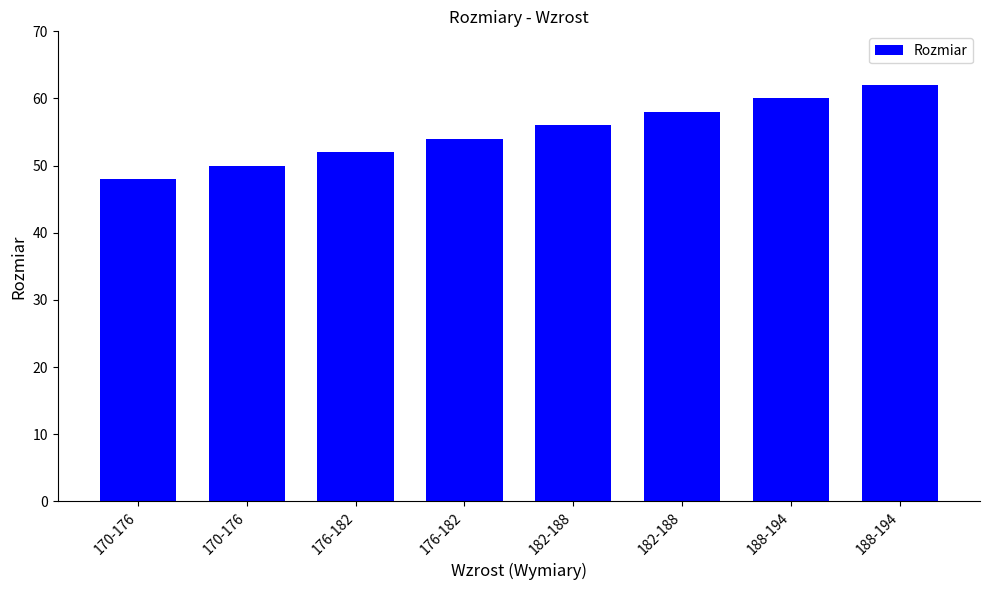

Rank the categories by value from lowest to highest.

170-176, 170-176, 176-182, 176-182, 182-188, 182-188, 188-194, 188-194